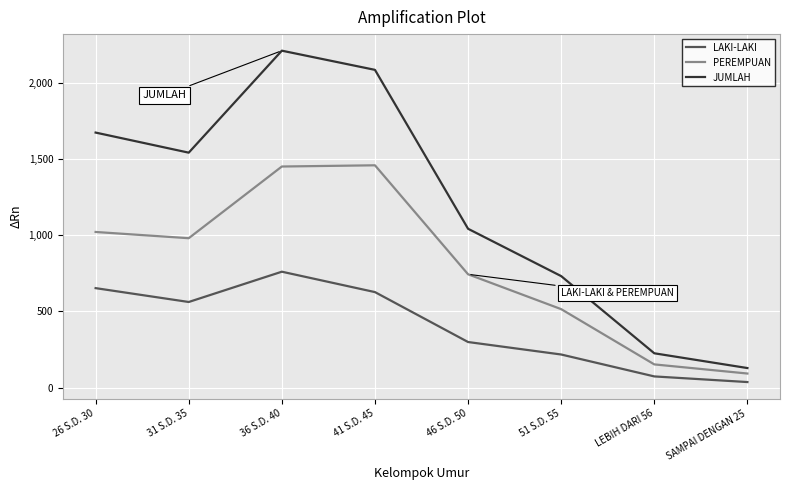

At LEBIH DARI 56, list the series in order from smallest to largest.

LAKI-LAKI, PEREMPUAN, JUMLAH